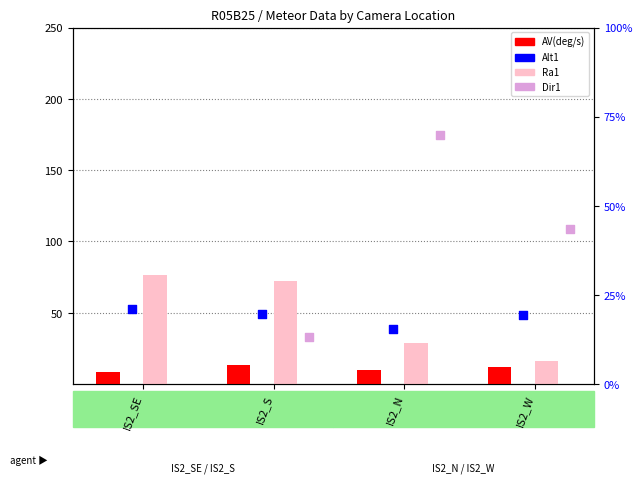

Which series contains the highest Y value?

Dir1